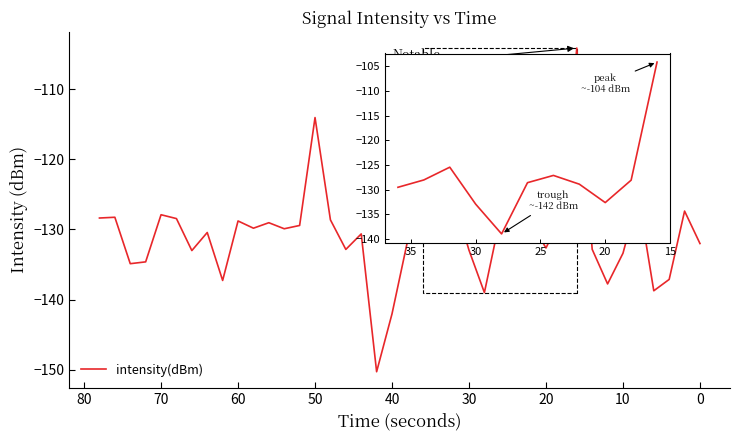

What is the greatest value displayed?

-104.2